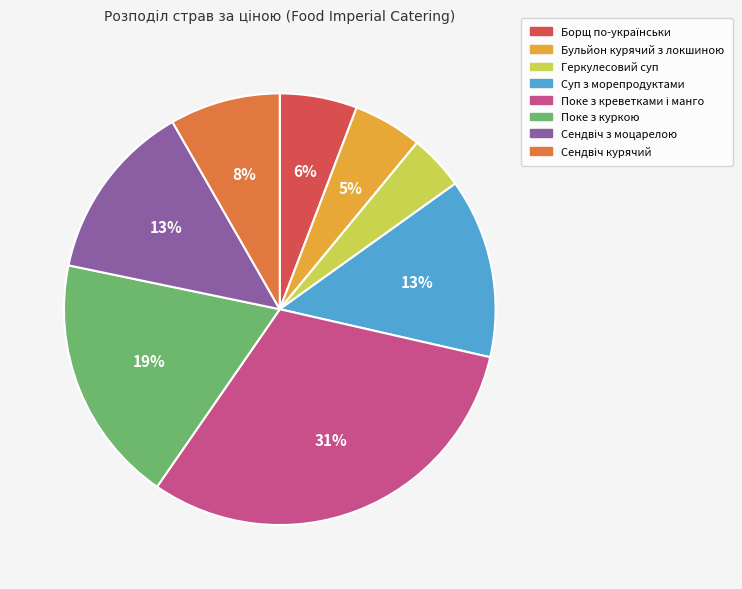

What is the smallest slice in the pie chart?

Геркулесовий суп